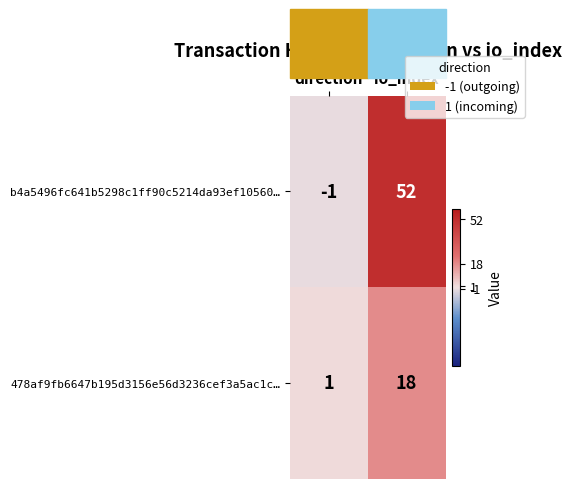

At direction, list the series in order from smallest to largest.

b4a5496fc641b5298c1ff90c5214da93ef10560…, 478af9fb6647b195d3156e56d3236cef3a5ac1c…